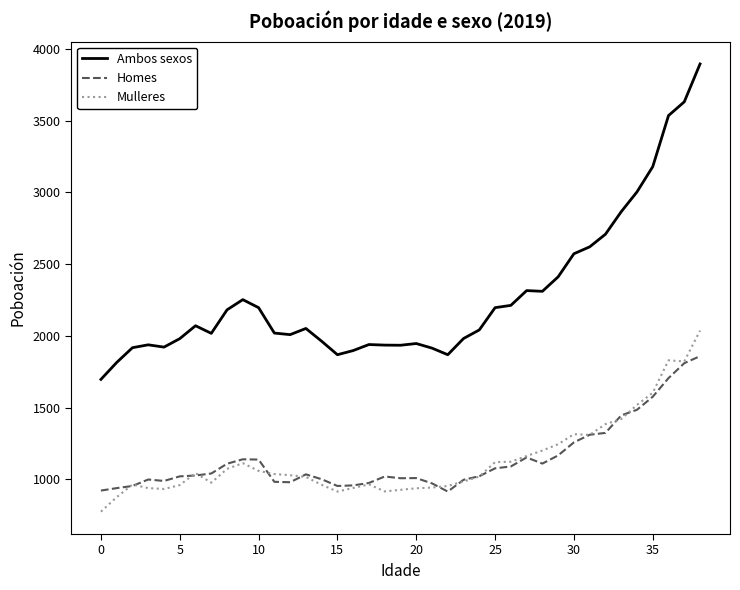

True or false: Homes and Ambos sexos intersect in this chart.

False